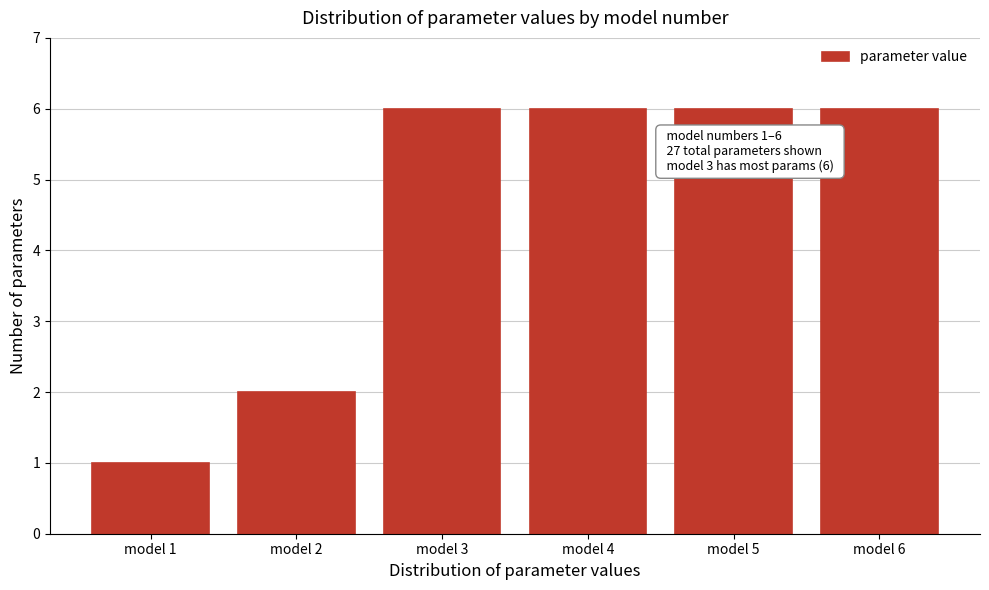

Reading left to right, what are all the values shown in this chart?

1	2	6	6	6	6